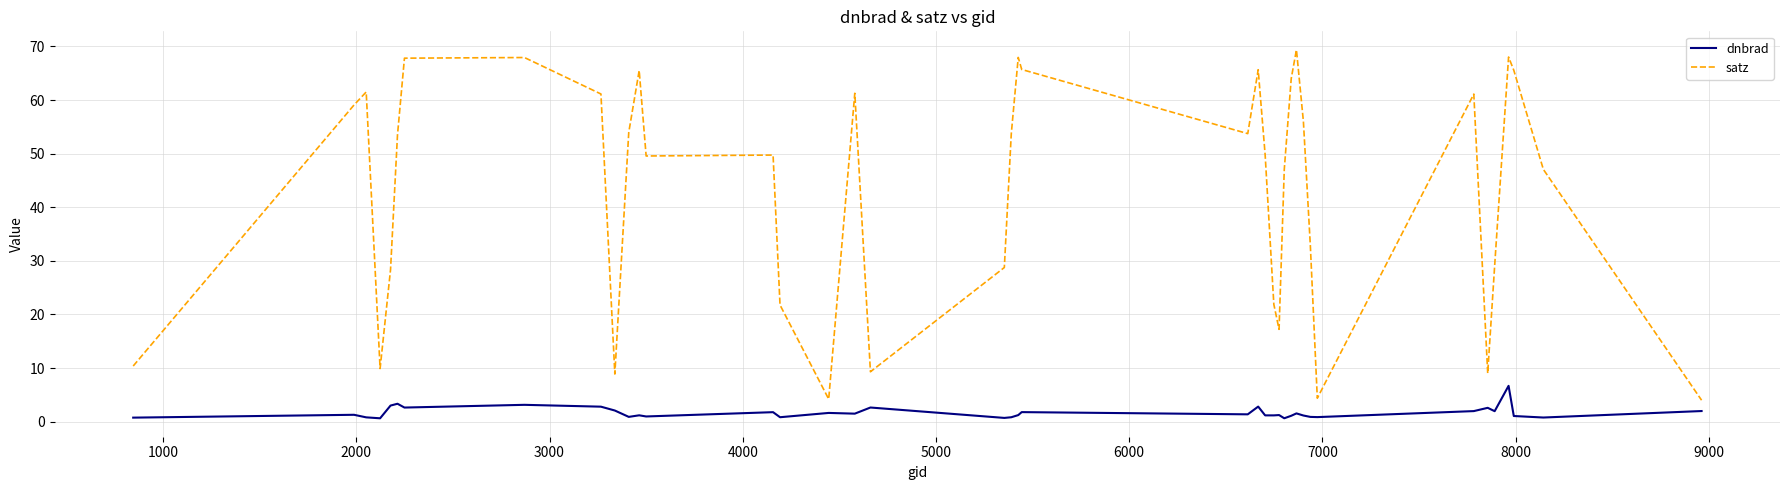

Rank the series by their average value, from lowest to highest.

dnbrad, satz